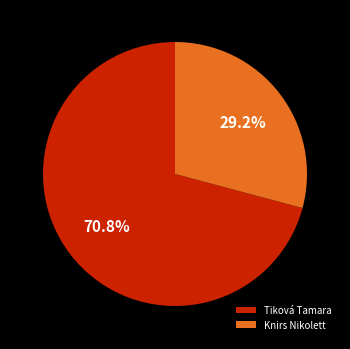

The Knirs Nikolett slice represents 29% of the pie. True or false?

True